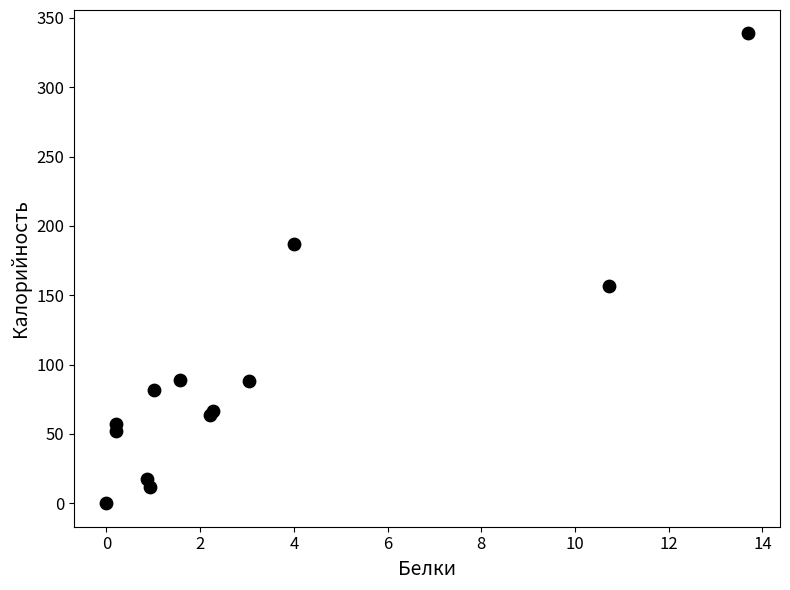

What Y value in the scatter plot is closest to 169?

156.9